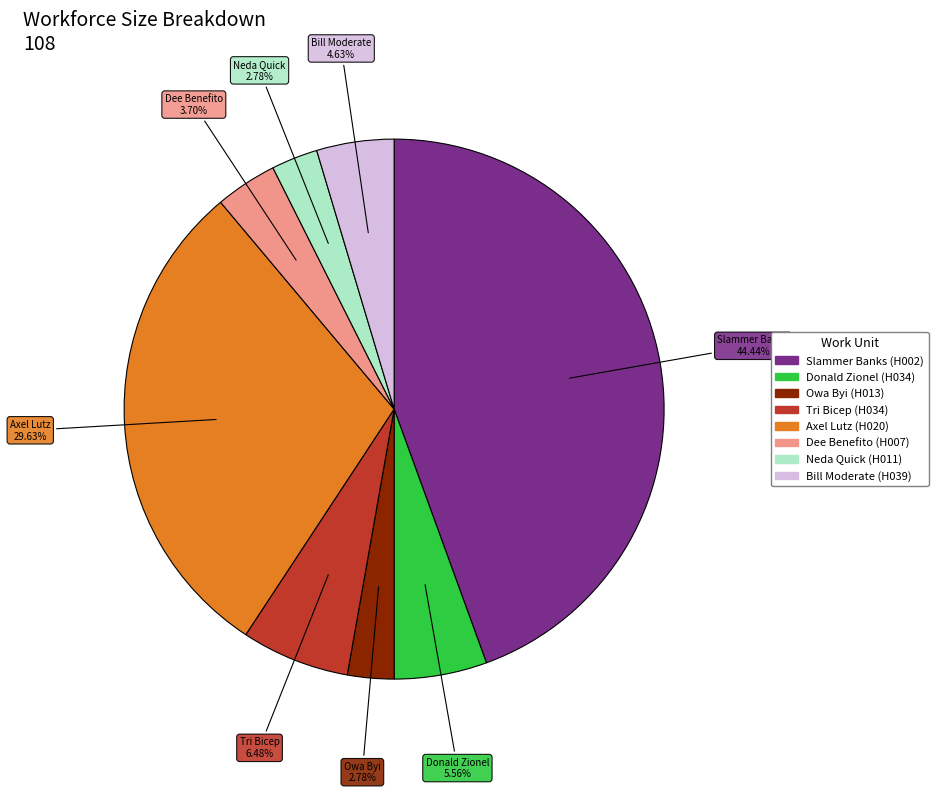

Count the number of slices in the pie.

8